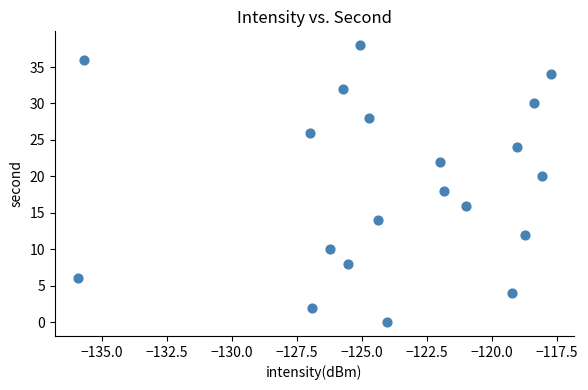

What is the range of Y values (max minus min)?

38